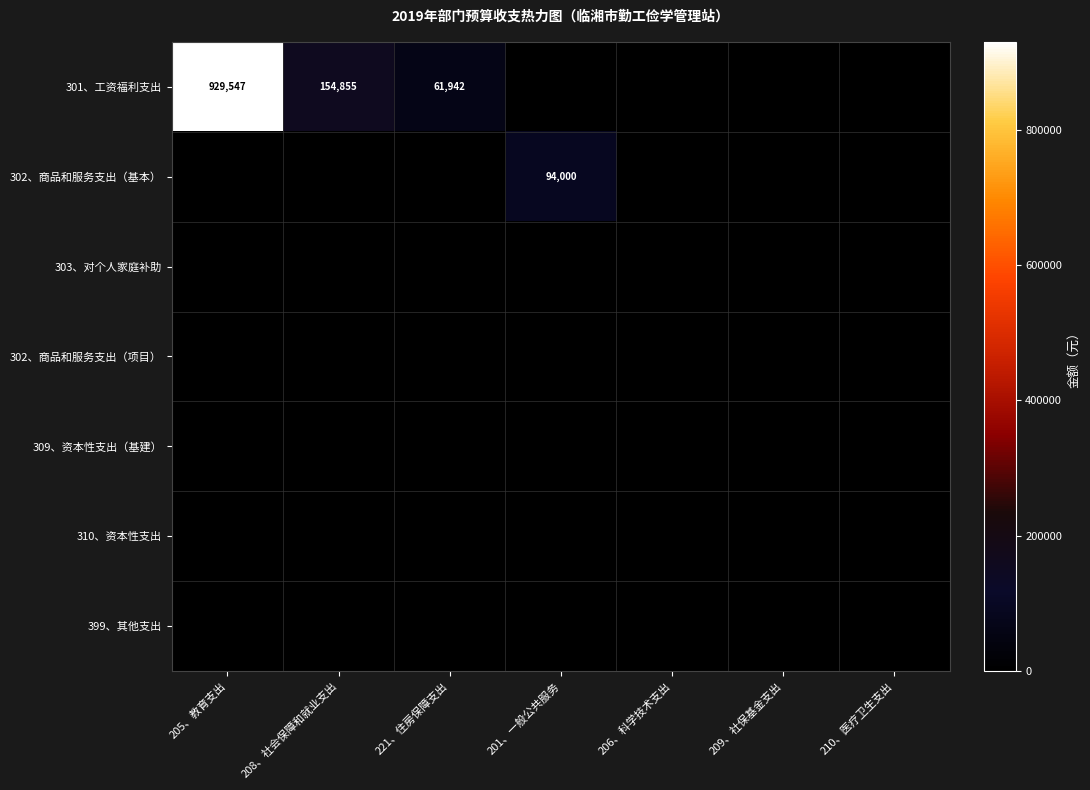

Between 208、社会保障和就业支出 and 210、医疗卫生支出, which is larger?

208、社会保障和就业支出